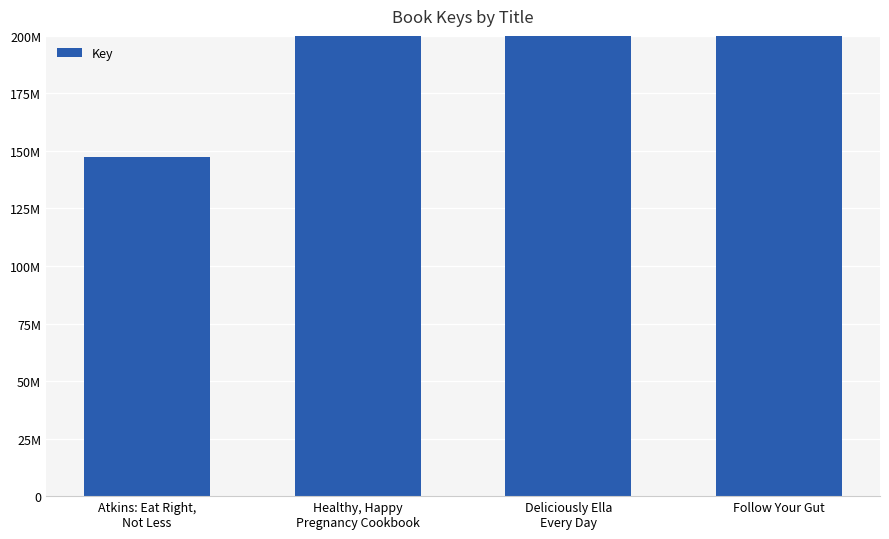

What position from the right is Deliciously Ella
Every Day?

2